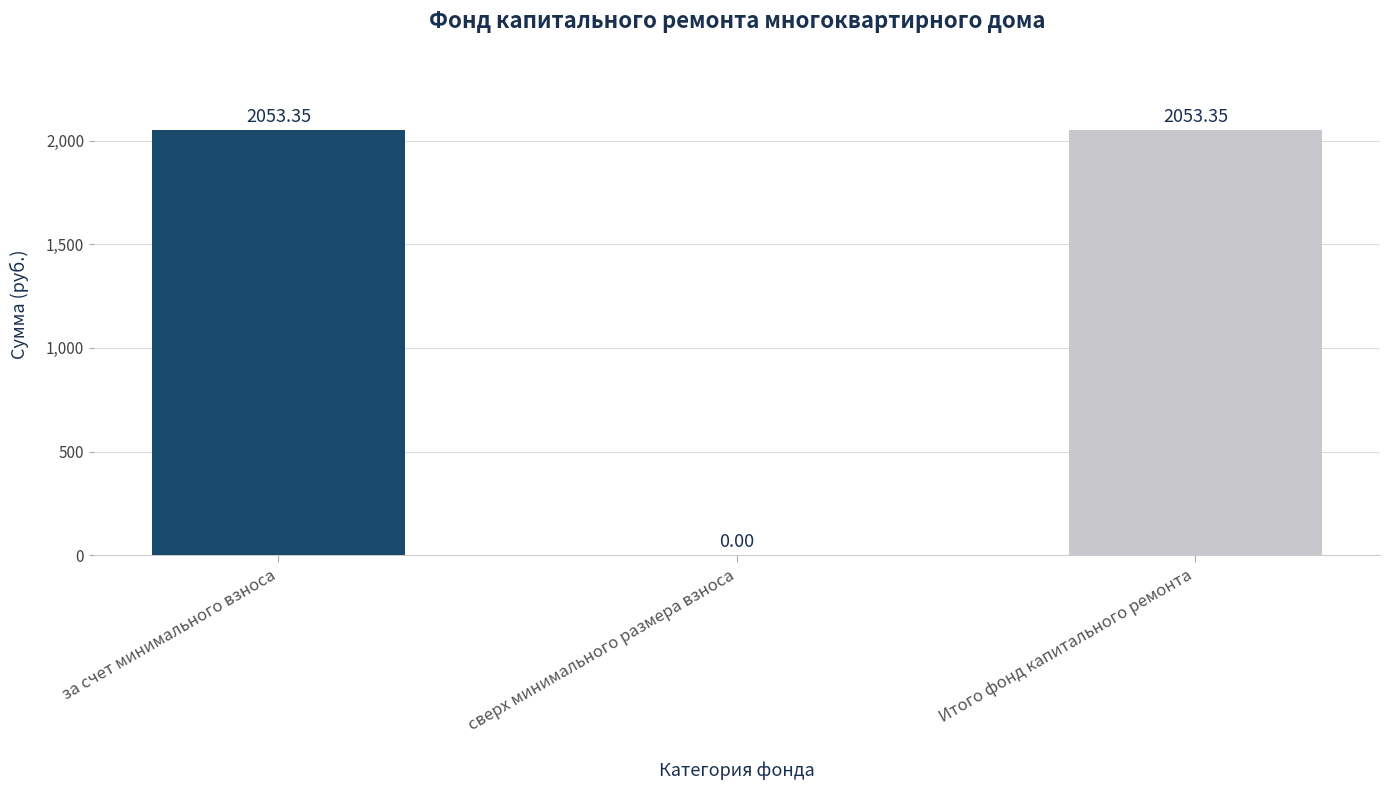

What is the sum of all values?

4106.7